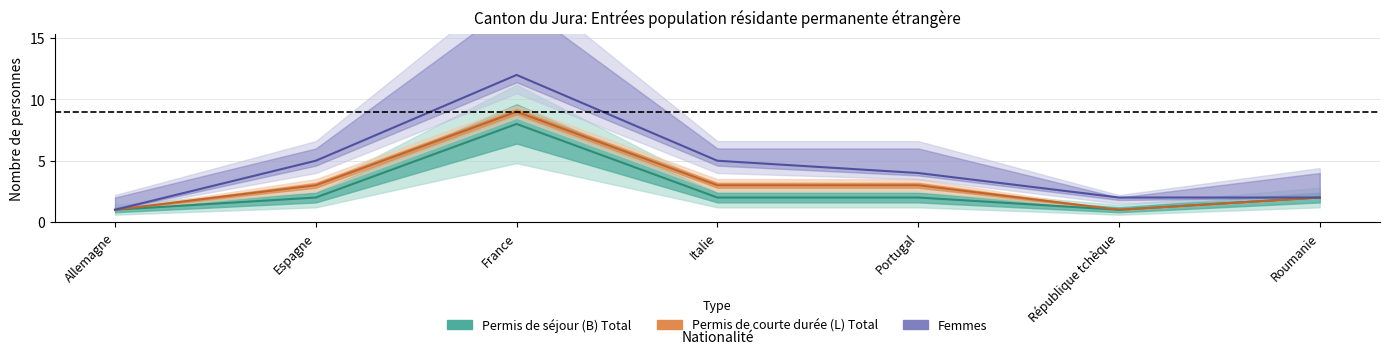

What is the label of the 4th point from the right?

Italie